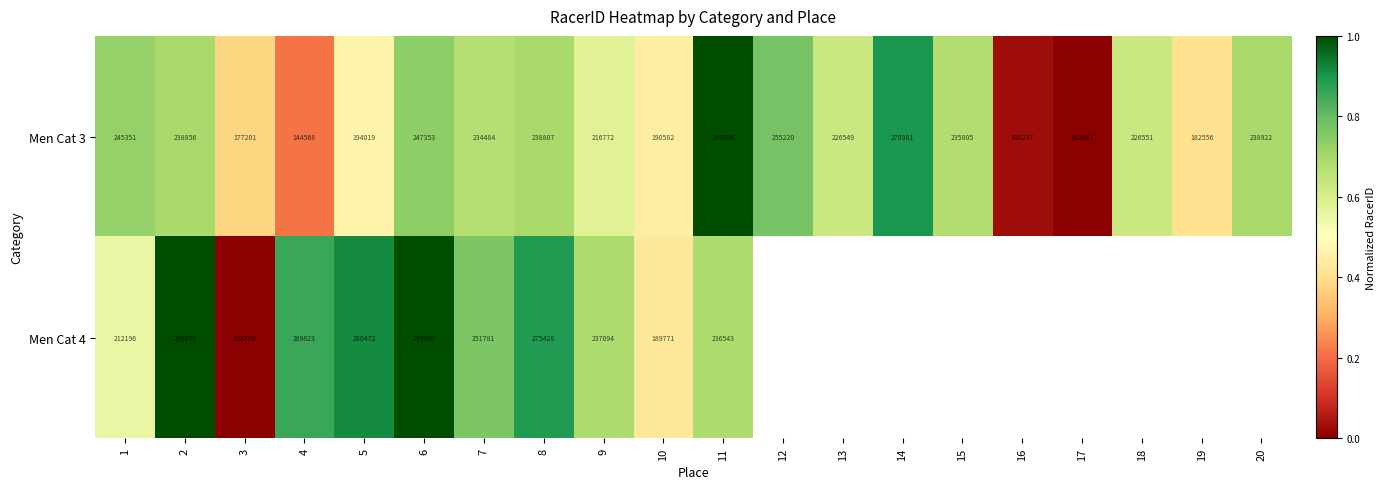

Is the value of Men Cat 3 at 12 greater than the value of Men Cat 4 at 7?

Yes